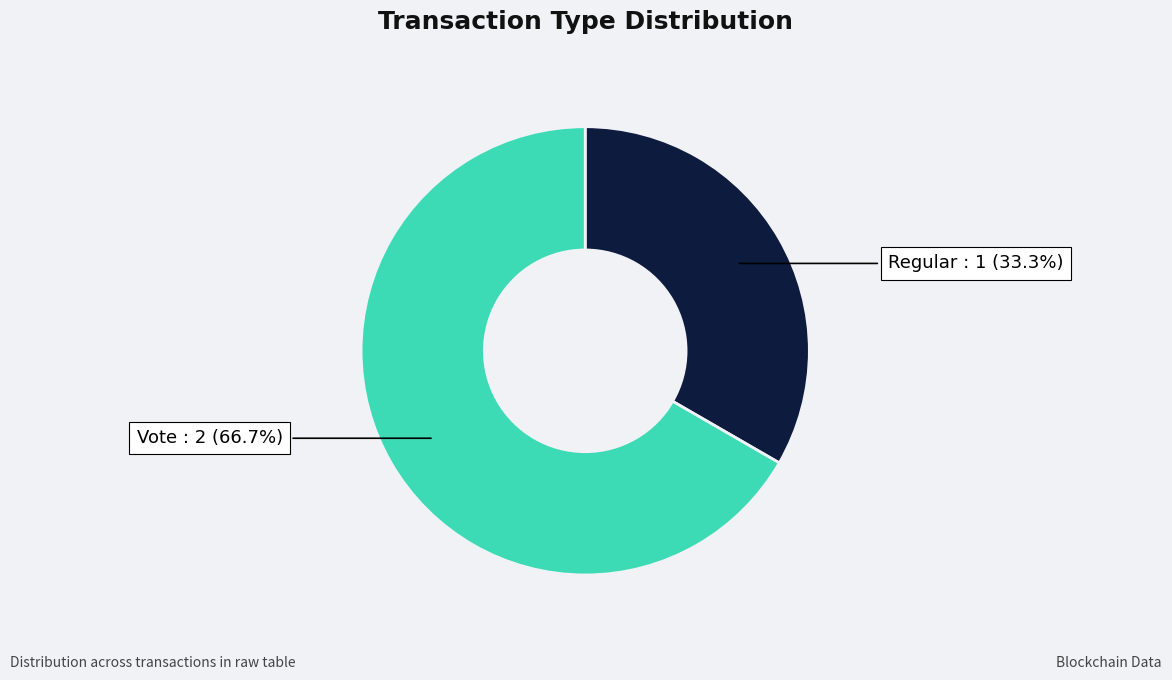

Is there any slice that represents more than half of the pie?

Yes